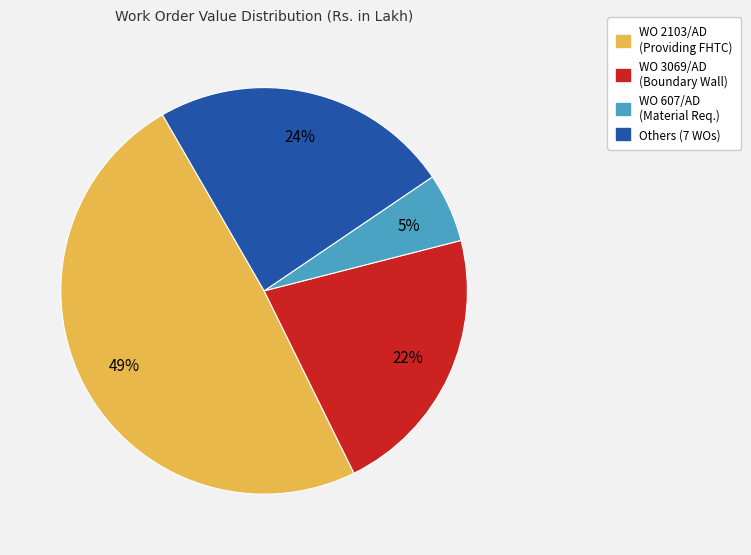

How many slices are in this pie chart?

4